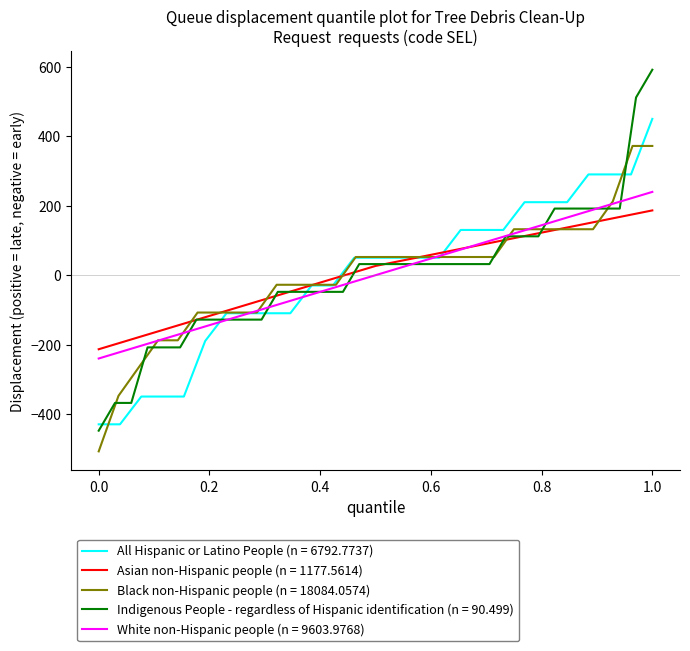

True or false: 5.232 and 0.967 intersect in this chart.

False